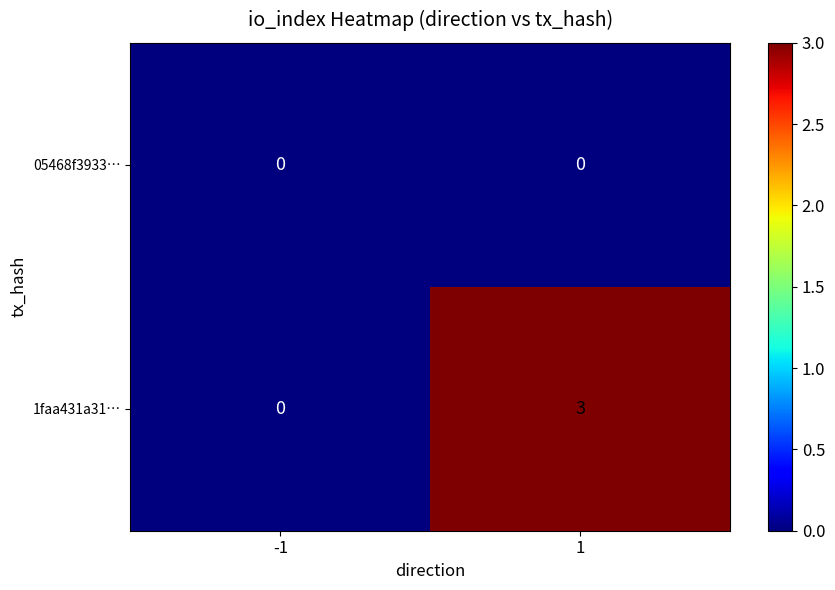

What is the difference between the 1faa431a31… values at 1 and -1?

3